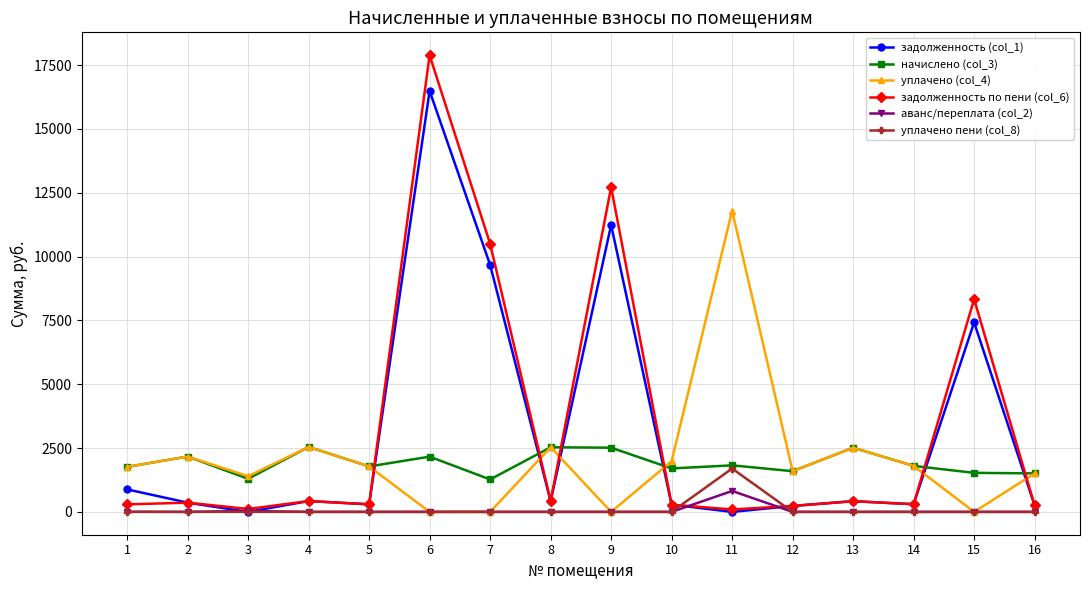

Which series has the widest spread of values?

задолженность по пени (col_6)